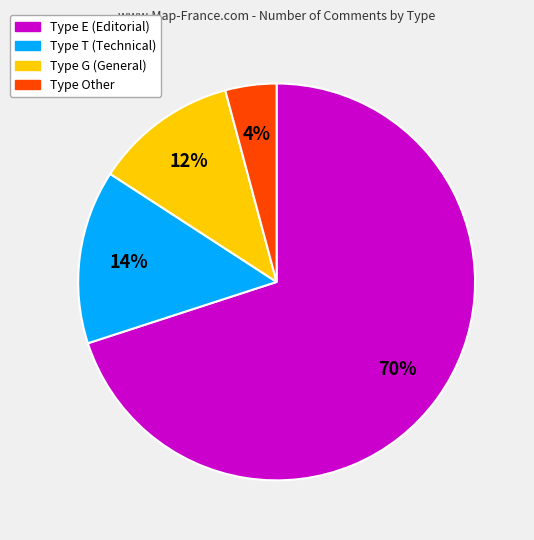

To the nearest percent, what is the average slice percentage?

25%